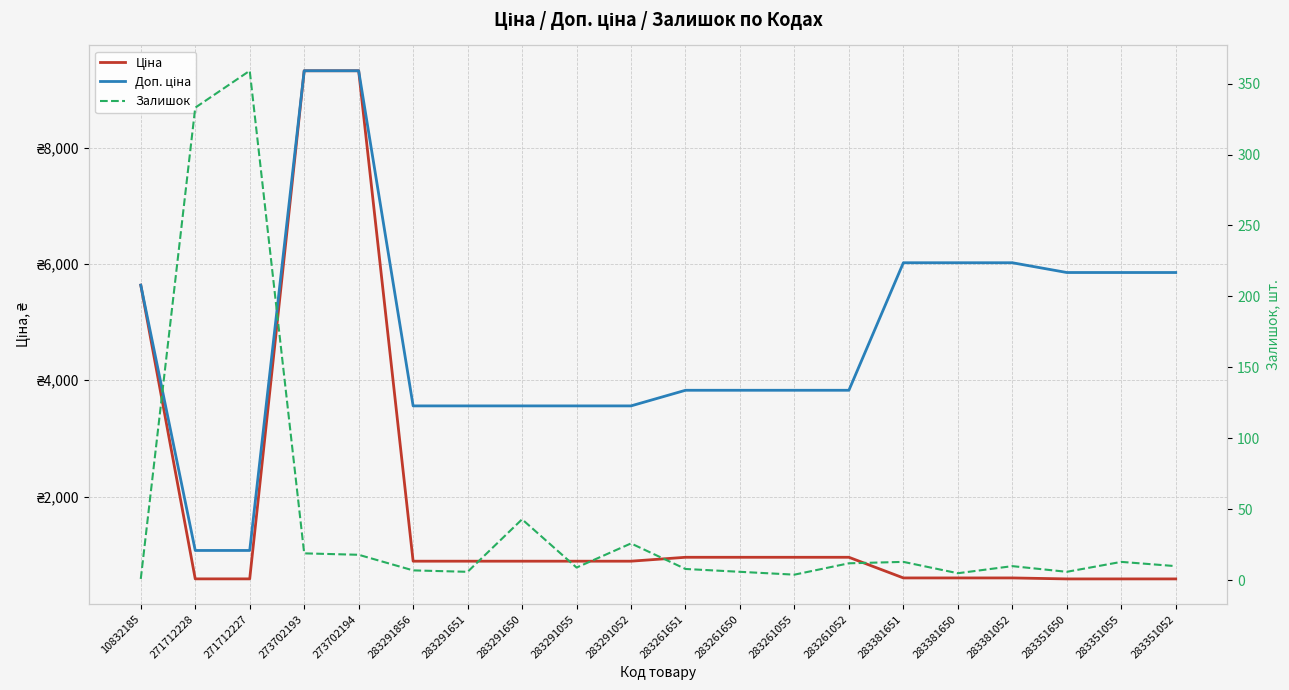

How many lines are shown in the chart?

3